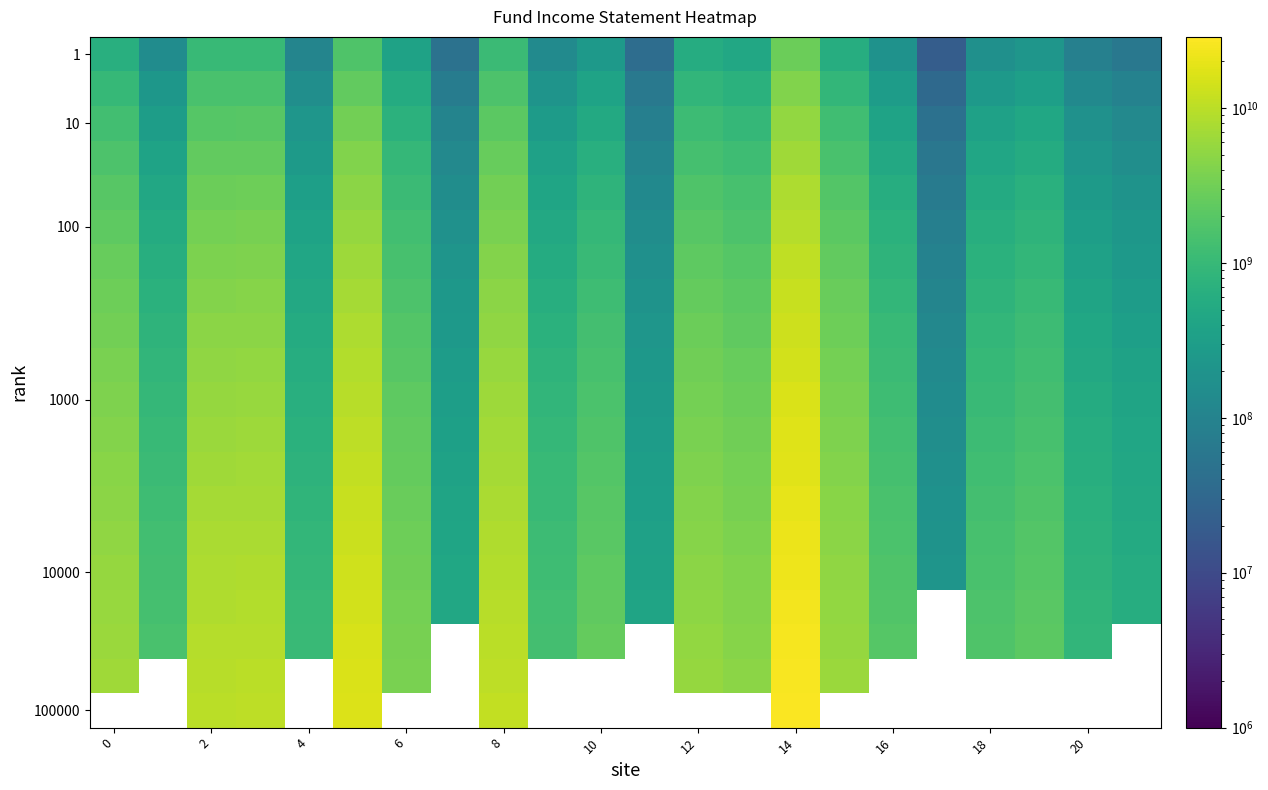

What is the average value of the 1 series?

538554109.9